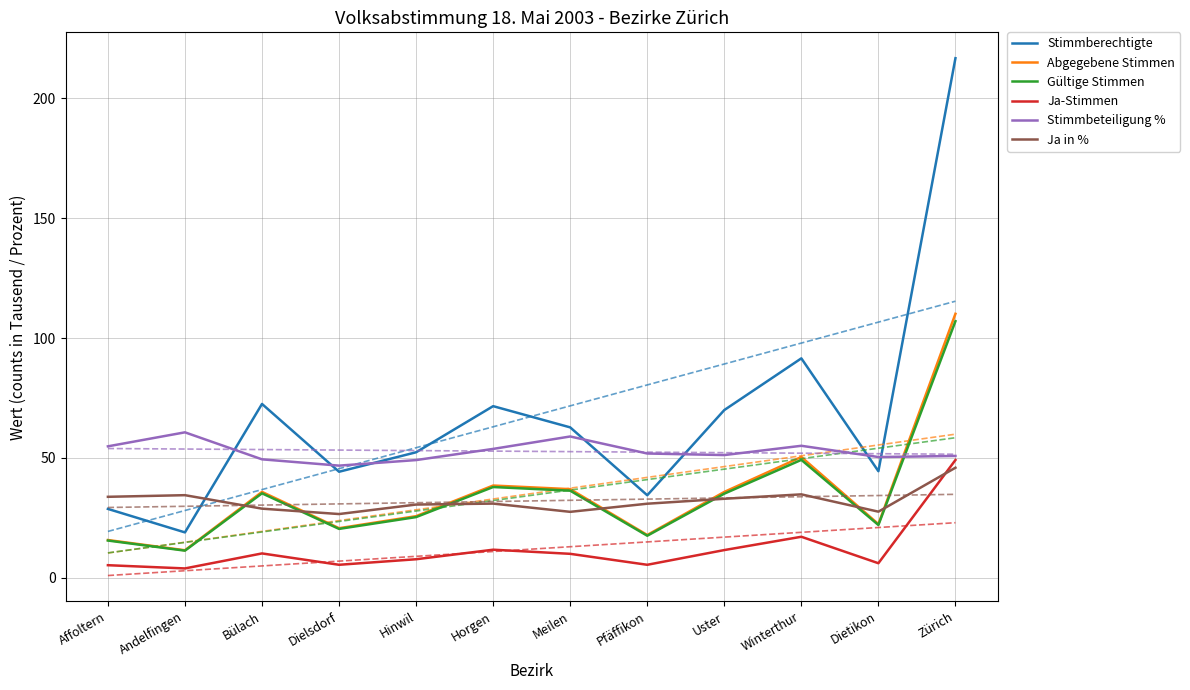

Reading left to right, extract all data points from this chart.

Stimmberechtigte: 28.7	18.9	72.5	44.2	52.3	71.6	62.7	34.4	70.0	91.5	44.4	216.7
Abgegebene Stimmen: 15.7	11.5	35.8	20.7	25.7	38.5	37.0	17.8	35.8	50.4	22.4	110.1
Gültige Stimmen: 15.5	11.3	35.2	20.4	25.3	37.8	36.3	17.5	35.1	49.2	22.0	107.0
Ja-Stimmen: 5.2	3.9	10.2	5.4	7.7	11.7	10.0	5.4	11.6	17.1	6.1	49.1
Stimmbeteiligung %: 54.8	60.7	49.4	46.8	49.1	53.8	58.9	51.8	51.2	55.0	50.4	50.8
Ja in %: 33.8	34.5	28.8	26.6	30.5	30.9	27.5	30.9	33.0	34.8	27.6	45.9